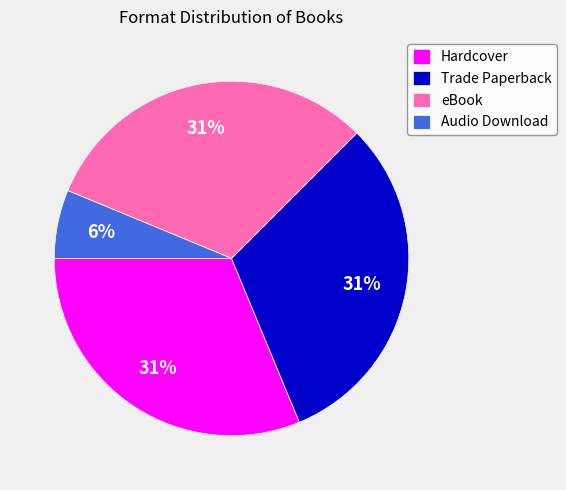

To the nearest percent, what is the average slice percentage?

25%